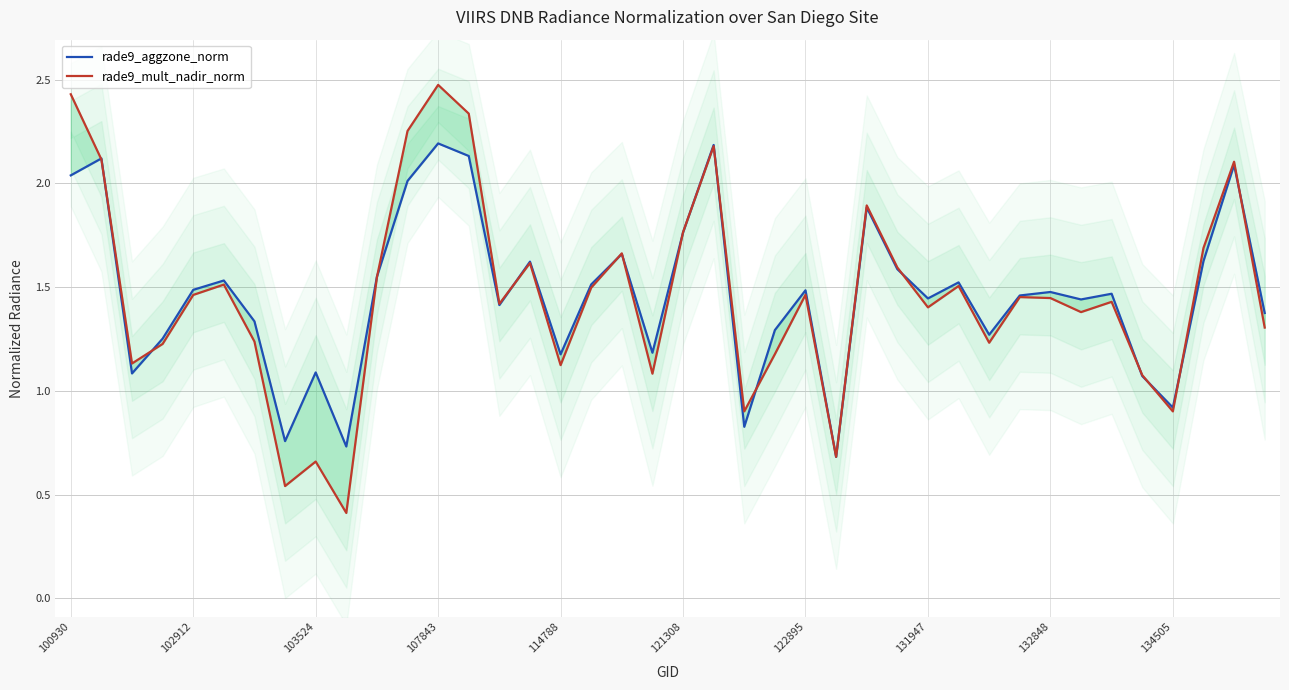

What is the lowest value of the rade9_mult_nadir_norm series?

0.4